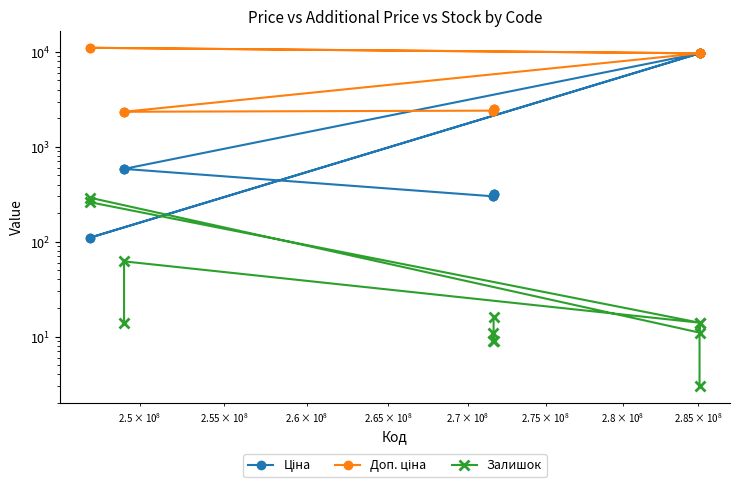

True or false: Ціна has more than 2 points higher than both neighbors.

False